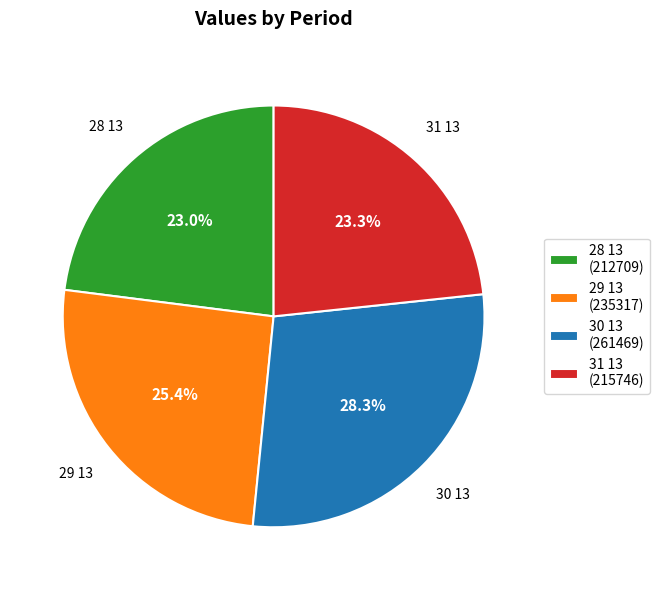

To the nearest percent, what is the difference between the 28 13 and 29 13 slice percentages?

2%